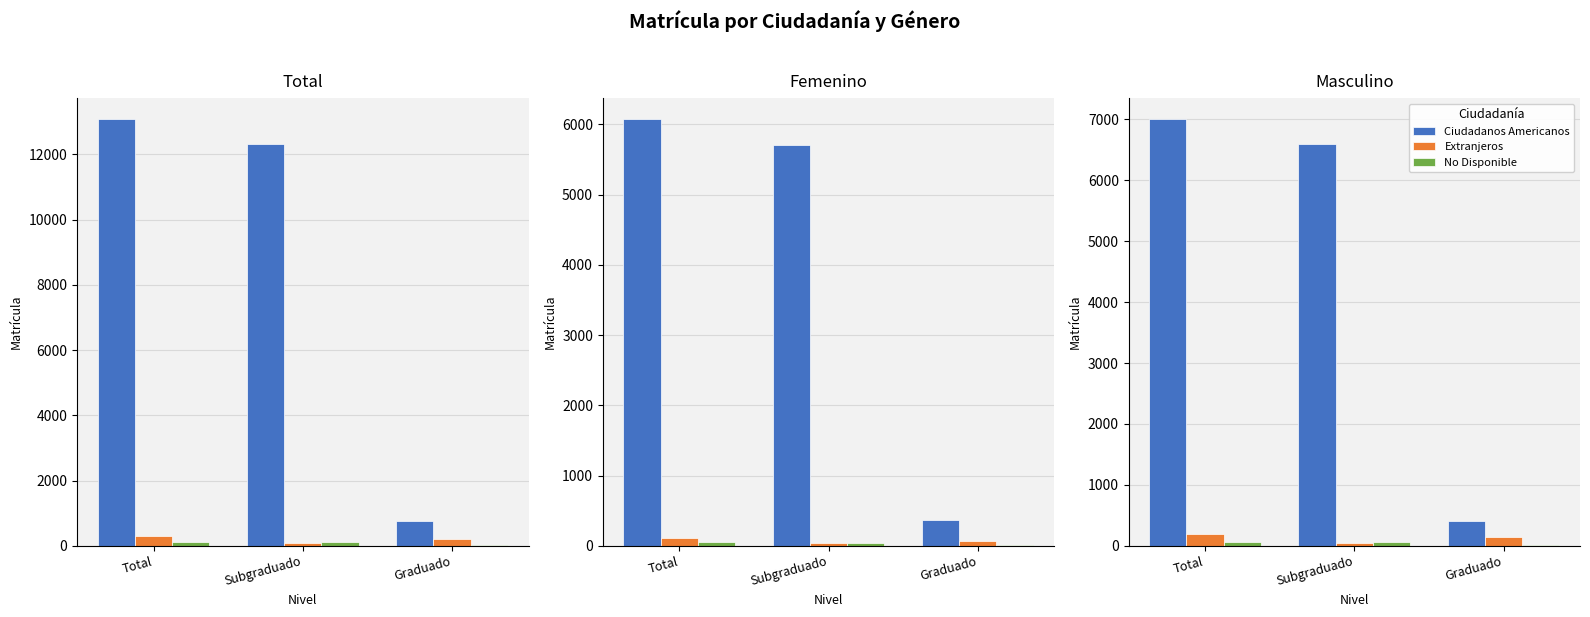

Reading right to left, transcribe all the data shown in this chart.

Ciudadanos Americanos: Graduado=403	Subgraduado=6598	Total=7001
Extranjeros: Graduado=141	Subgraduado=44	Total=185
No Disponible: Graduado=6	Subgraduado=59	Total=65